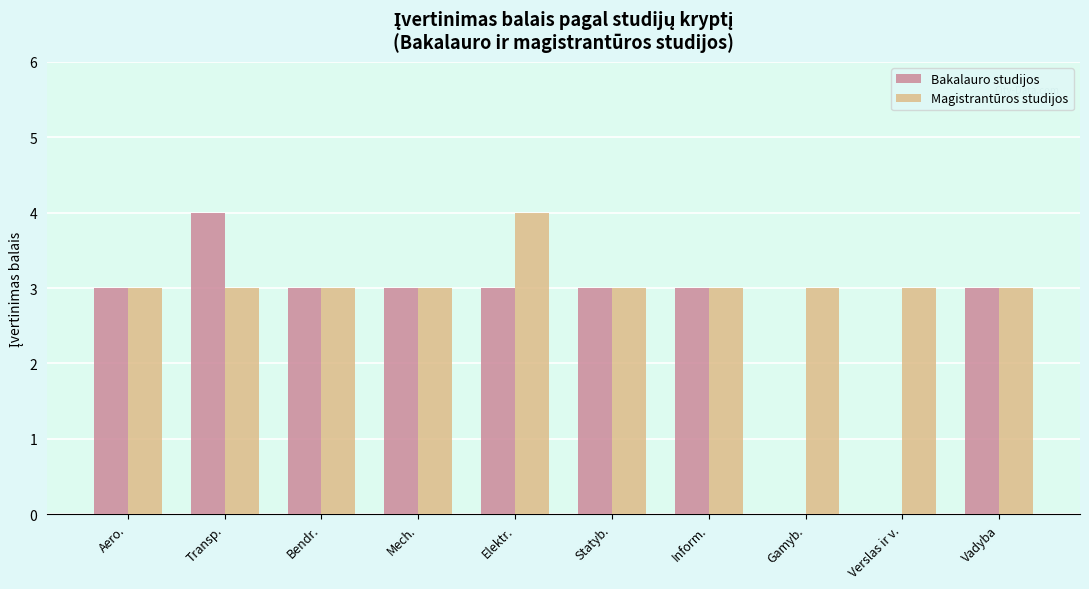

Which series has the largest range (max minus min)?

Bakalauro studijos